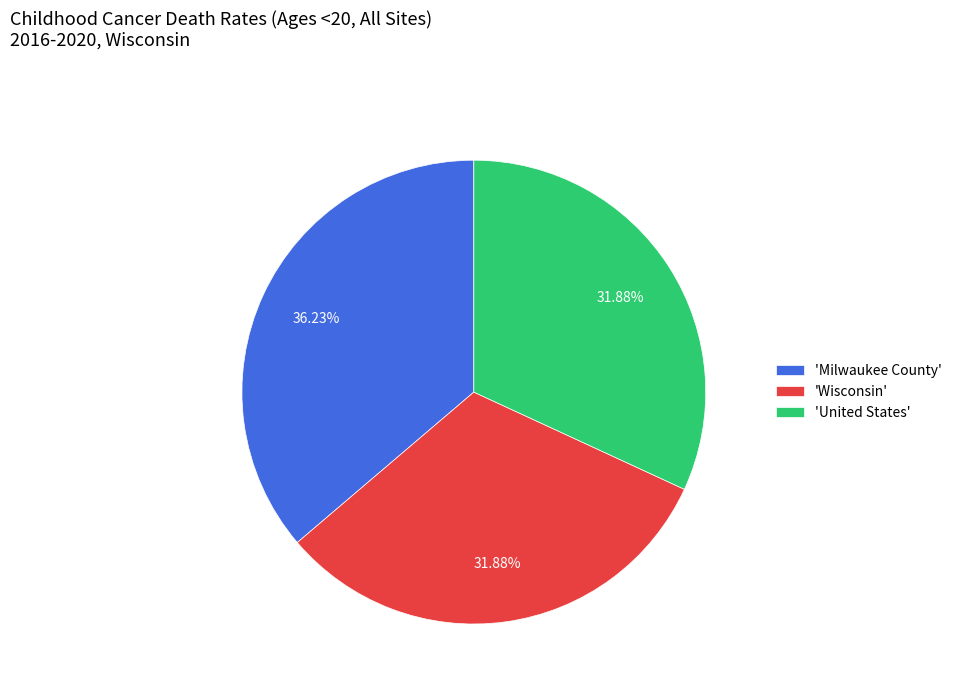

Is the sum of 'United States' and 'Wisconsin' greater than half?

Yes